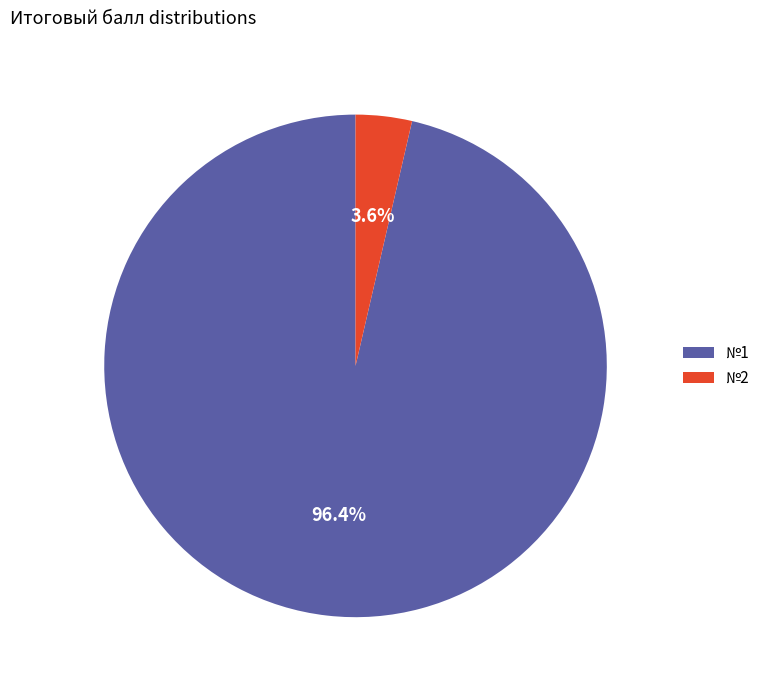

What is the majority slice?

№1